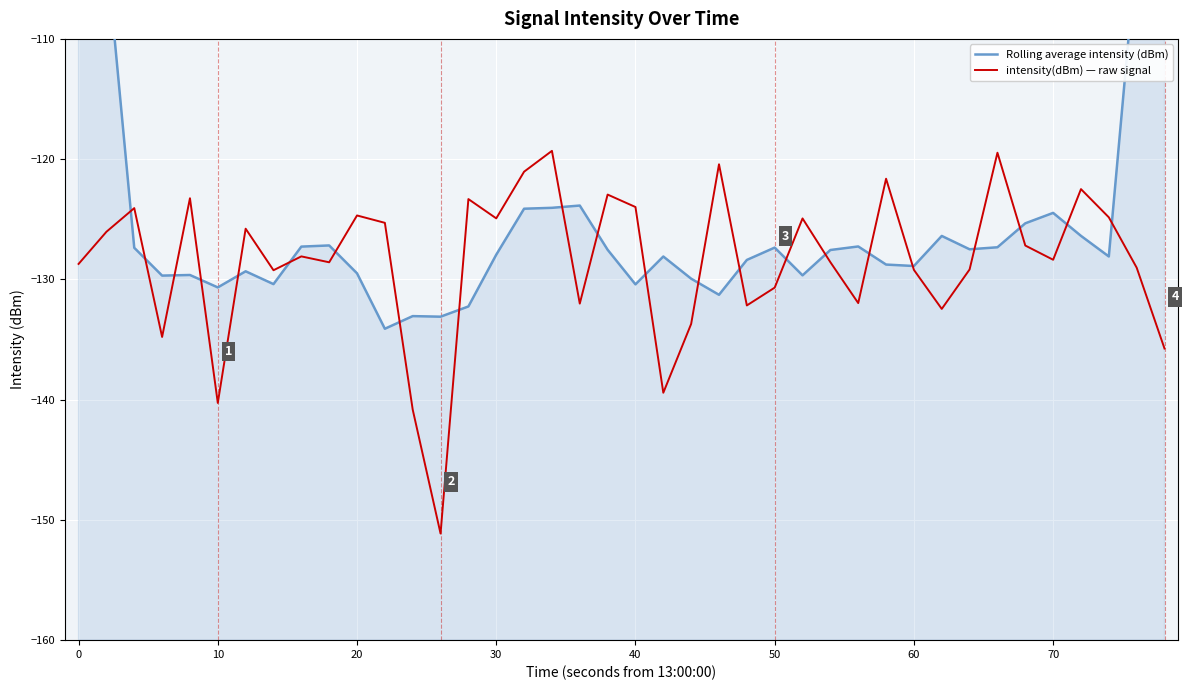

What is the highest value of the intensity(dBm) — raw signal series?

-119.3